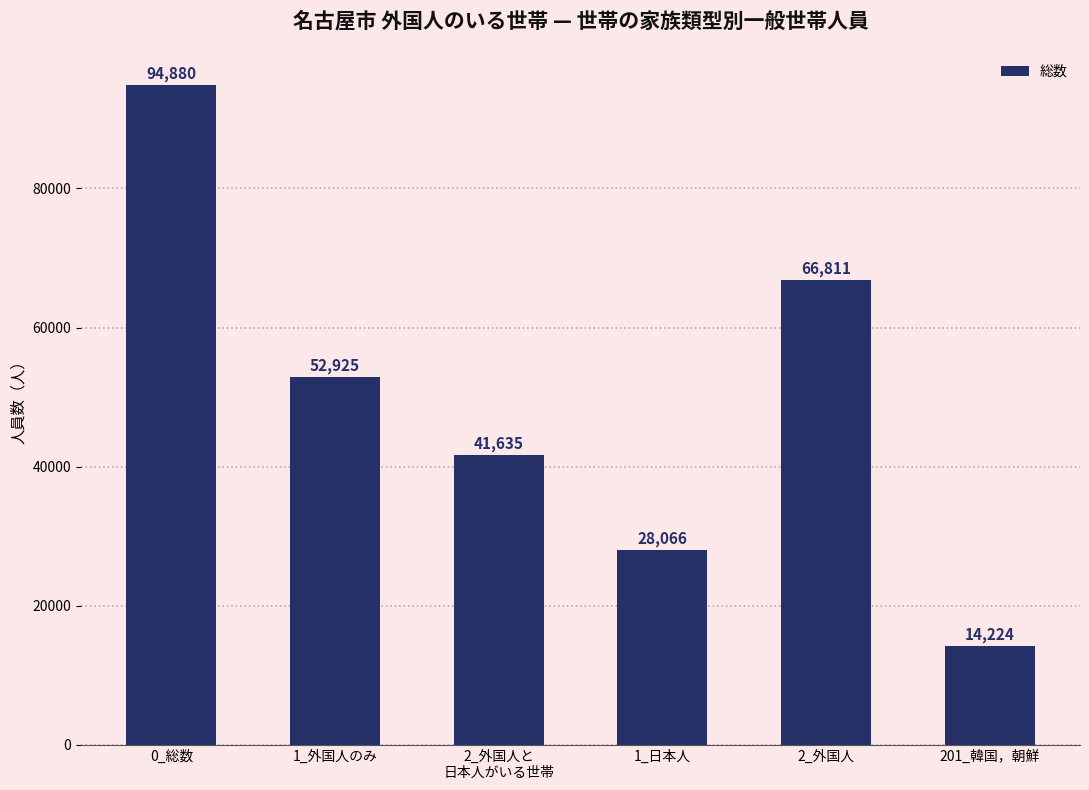

List the labels in order of value, smallest first.

201_韓国，朝鮮, 1_日本人, 2_外国人と
日本人がいる世帯, 1_外国人のみ, 2_外国人, 0_総数